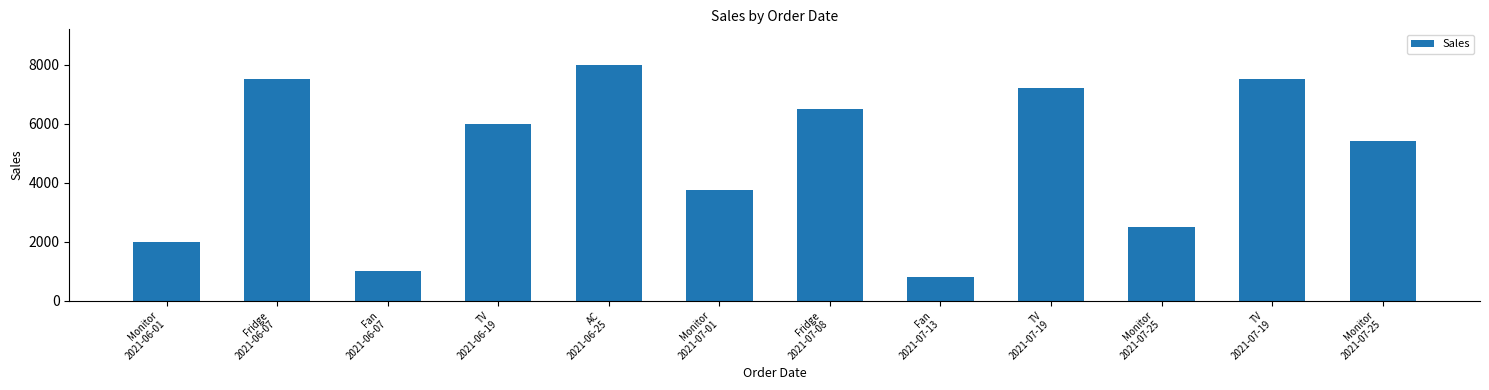

How many bars are there in total?

12